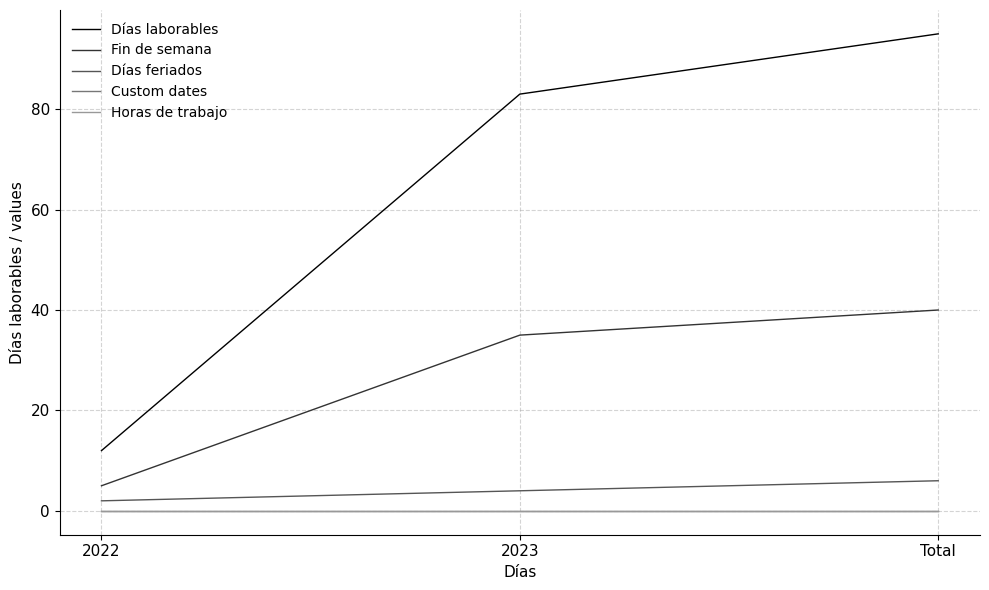

What is the label of the 2nd point from the right?

2023